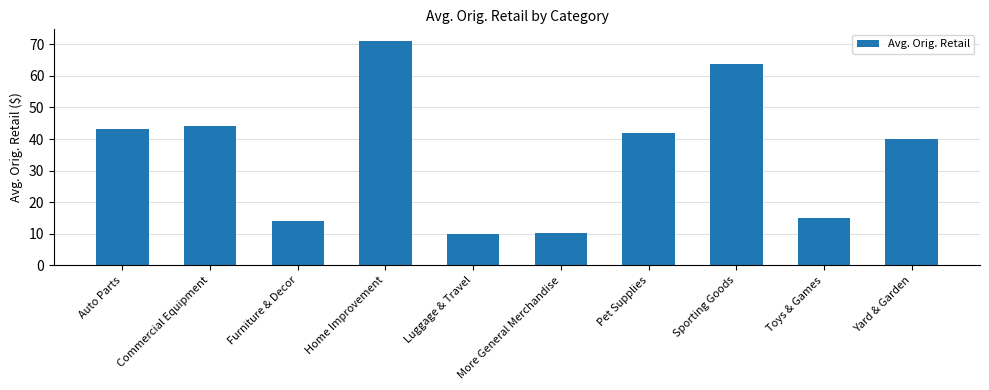

What is the difference between the values at More General Merchandise and Sporting Goods?

53.4